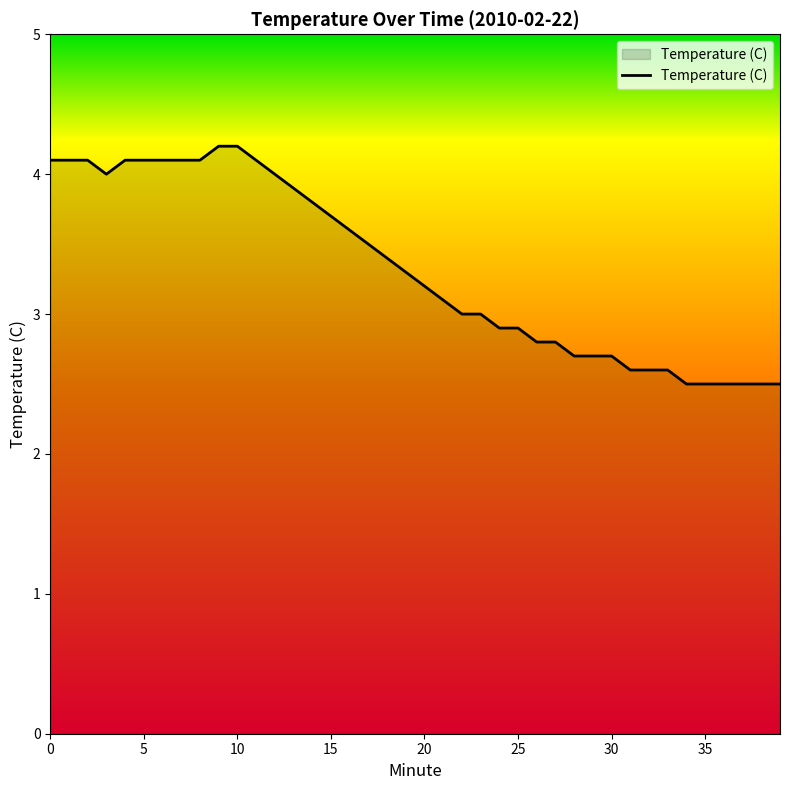

How many lines are shown in the chart?

1